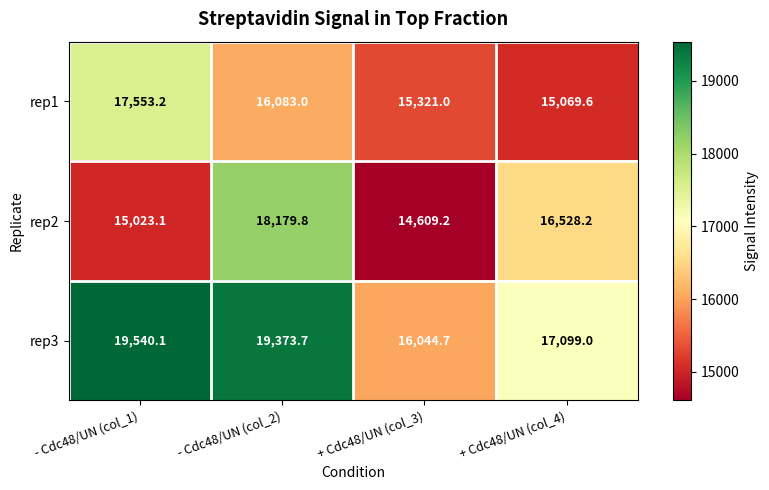

Reading right to left, transcribe all the data shown in this chart.

rep1: 15069.6	15321.0	16083.0	17553.2
rep2: 16528.2	14609.2	18179.8	15023.1
rep3: 17099.0	16044.7	19373.7	19540.1